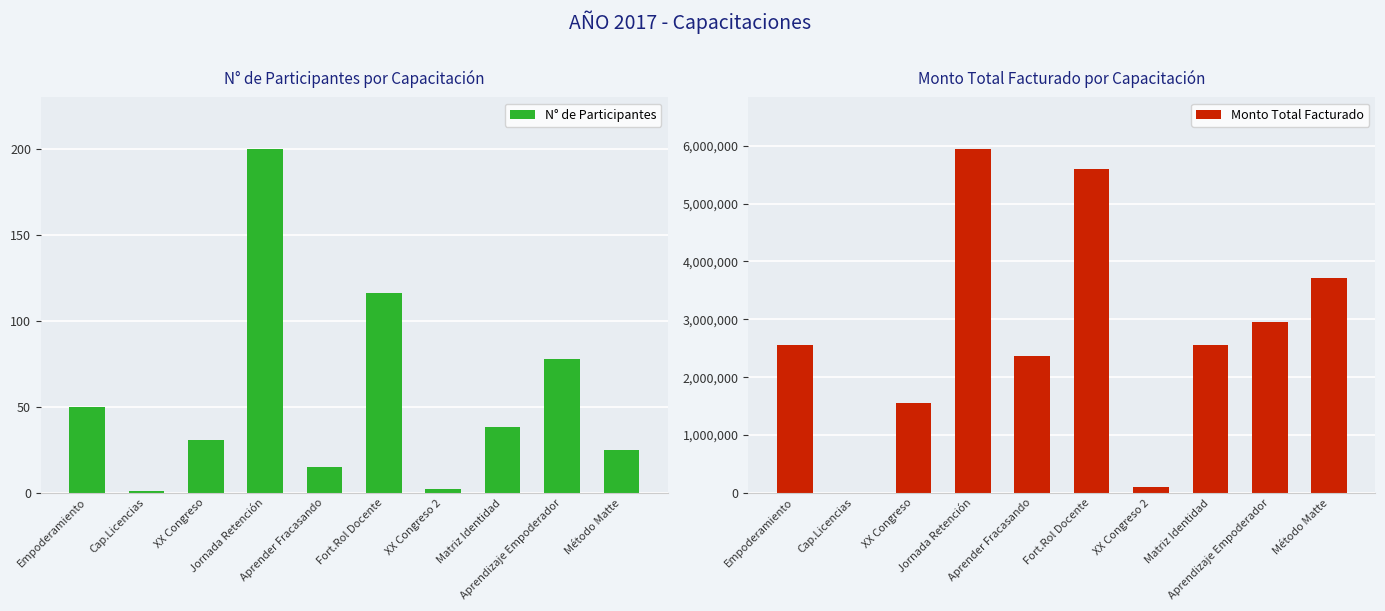

At which category is the sum across all series the highest?

Jornada Retención